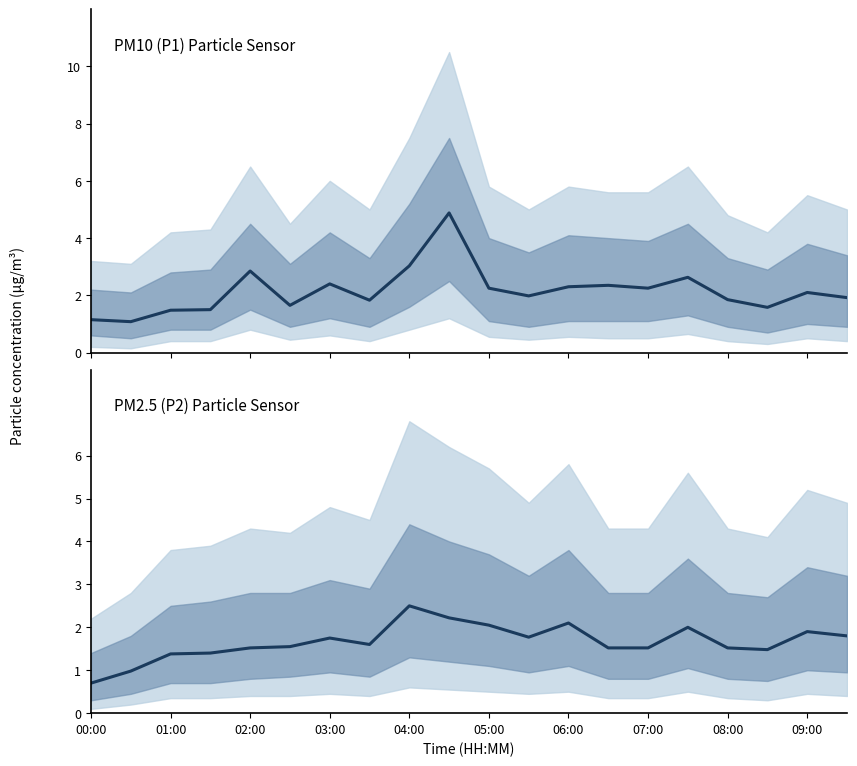

At 15, list the series in order from largest to smallest.

P1, P2